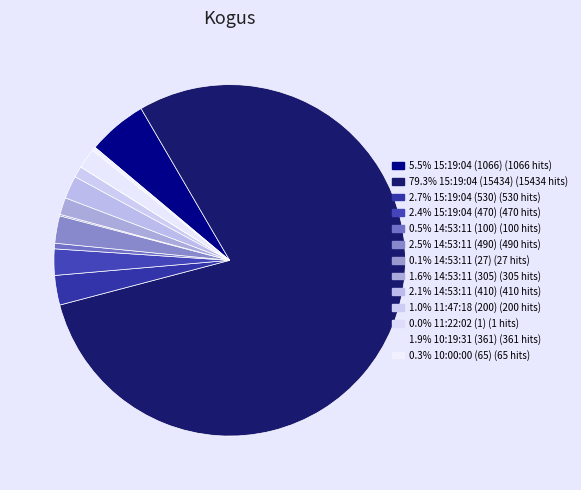

How many segments does this pie chart have?

13